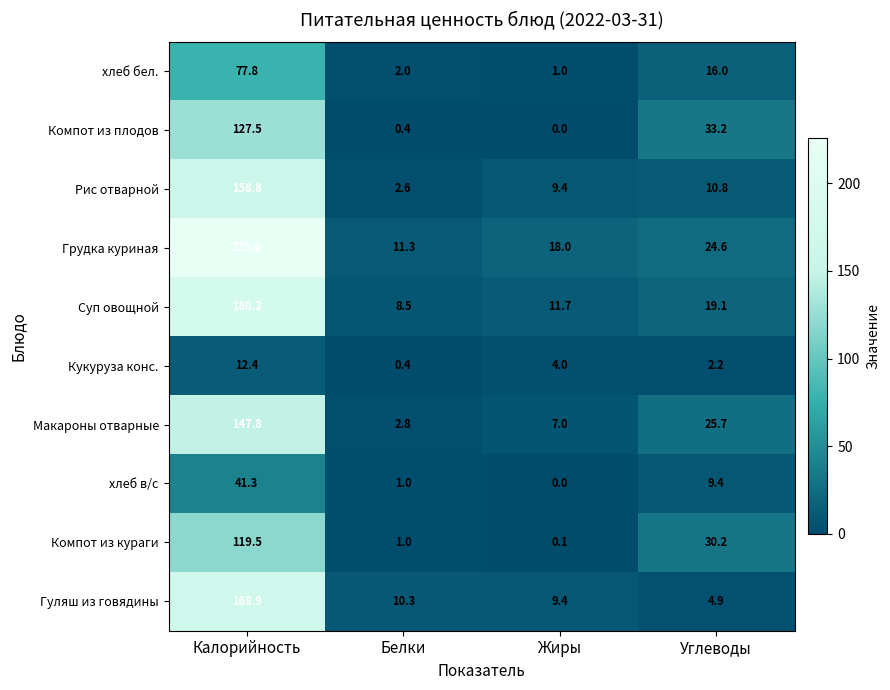

What is the sum of all Компот из плодов values?

161.1